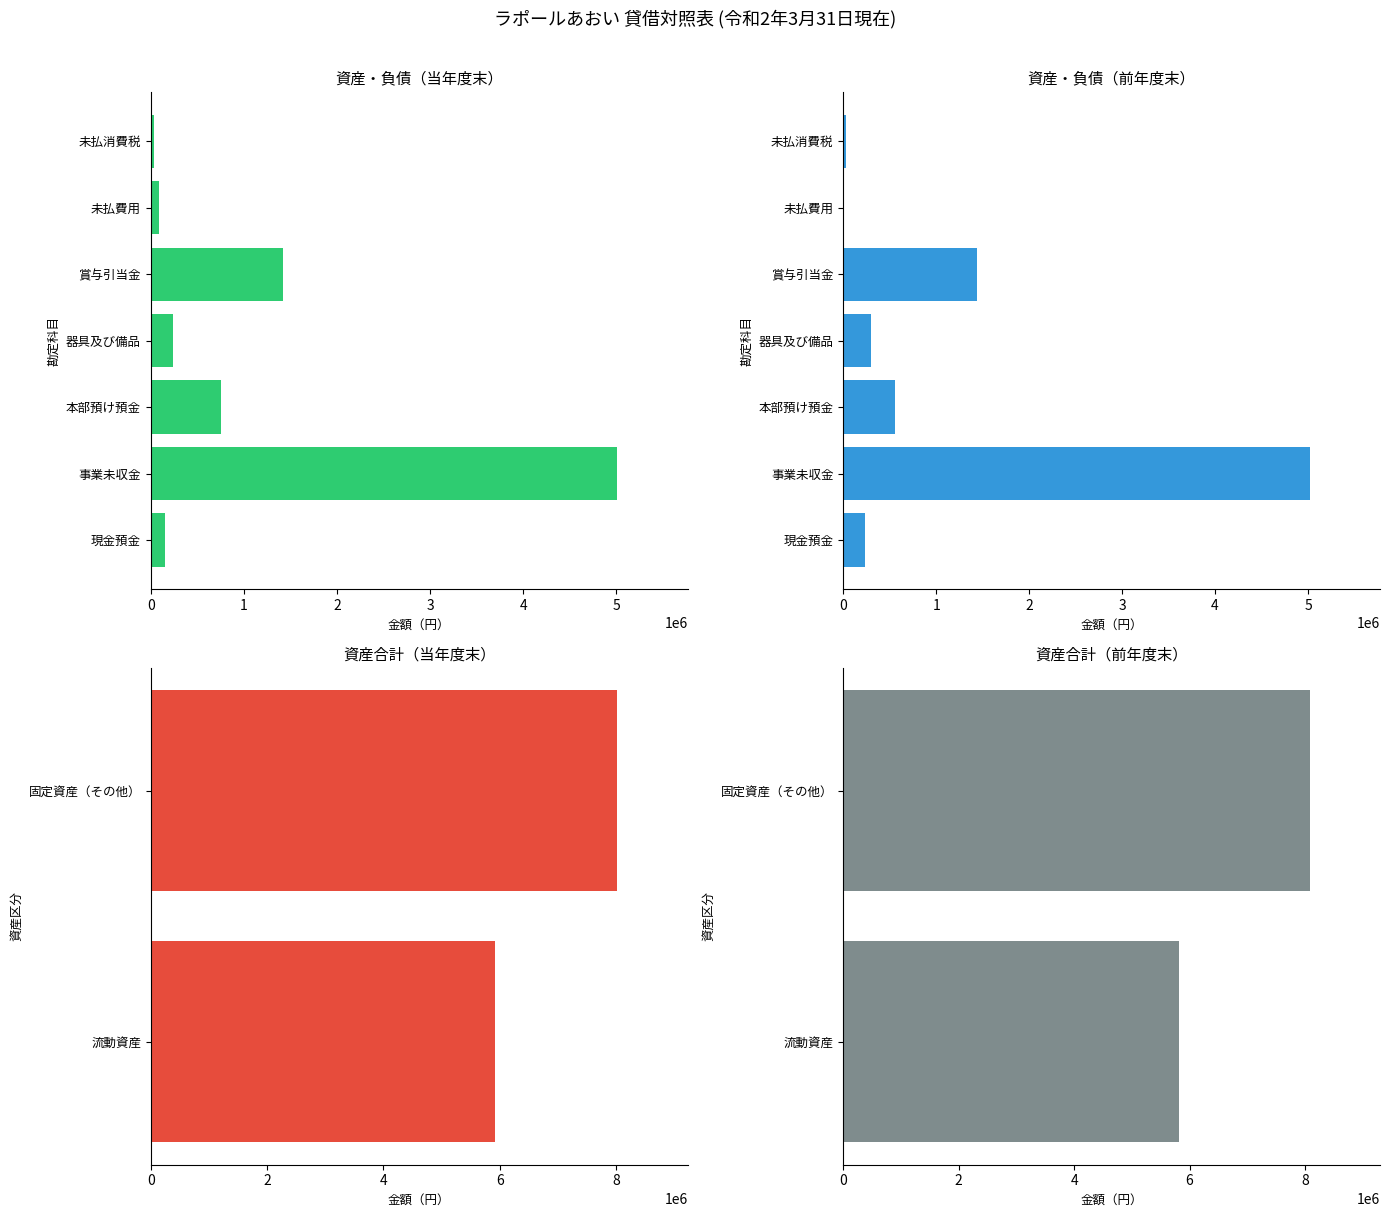

Between その他の固定資産 and 固定資産, which is larger?

その他の固定資産